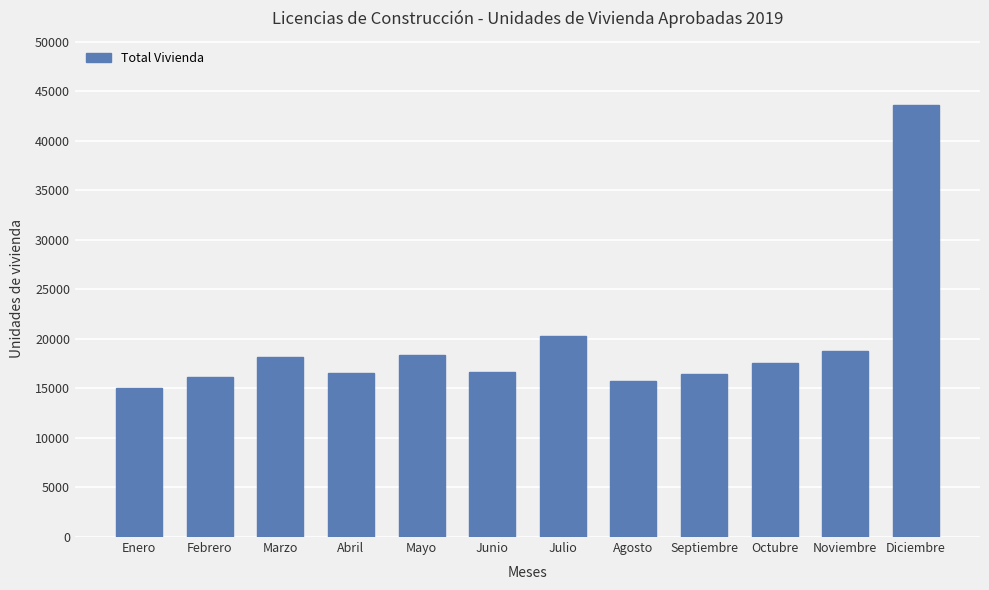

How many values are below 17560?

6